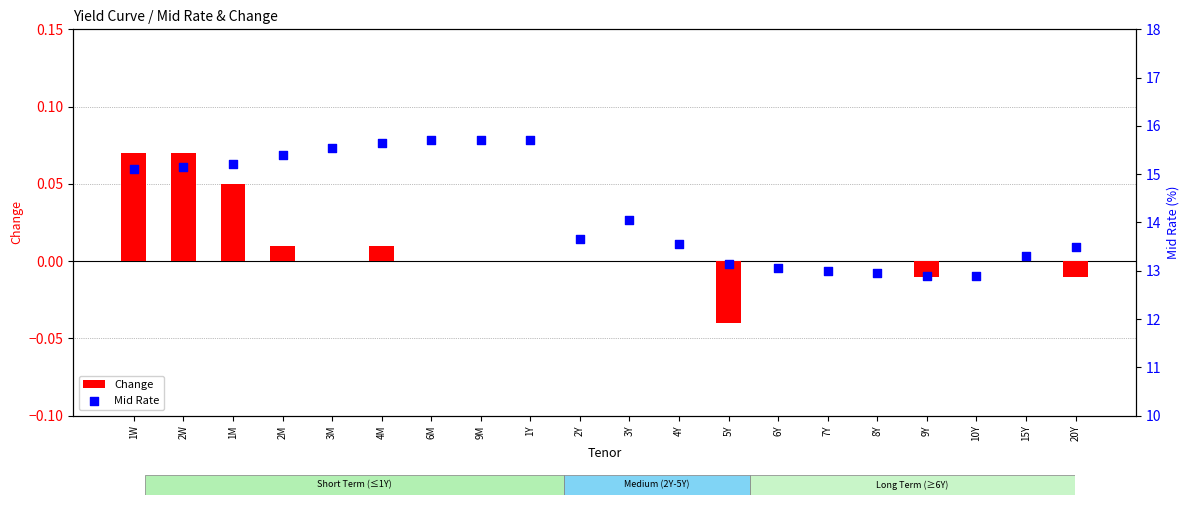

Is the value of Change at 1W greater than the value of Mid Rate at 2W?

No